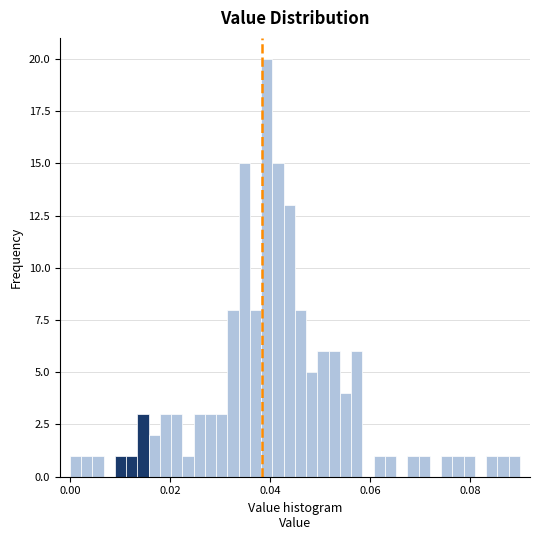

Around what value on the x-axis is the tallest bar? Give the approximate position of its centre, as read against the axis.

0.040